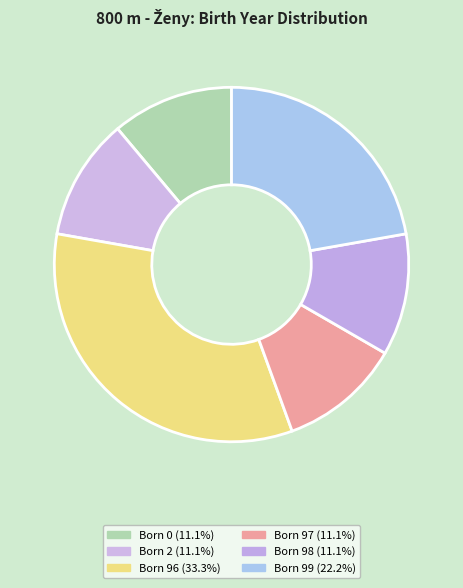

How many segments does this pie chart have?

6